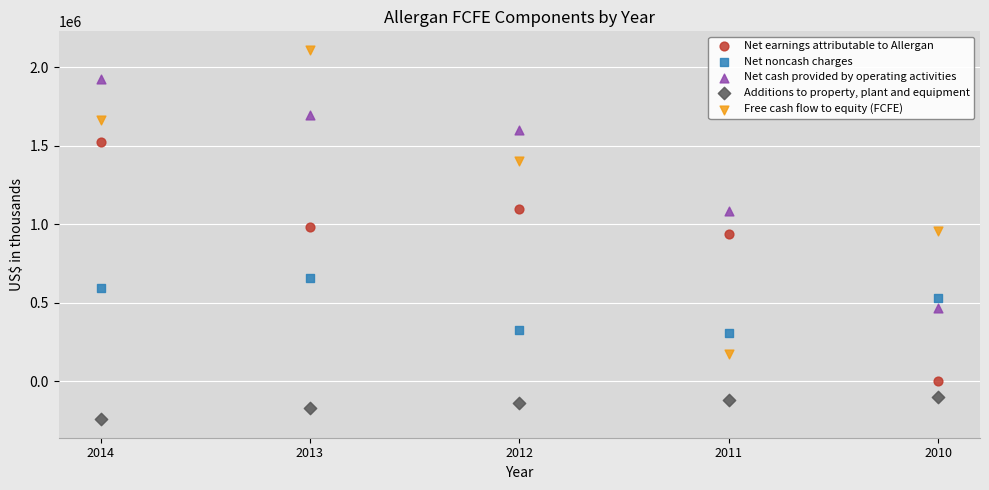

In the Net earnings attributable to Allergan series, what Y value is closest to 762400?

934500